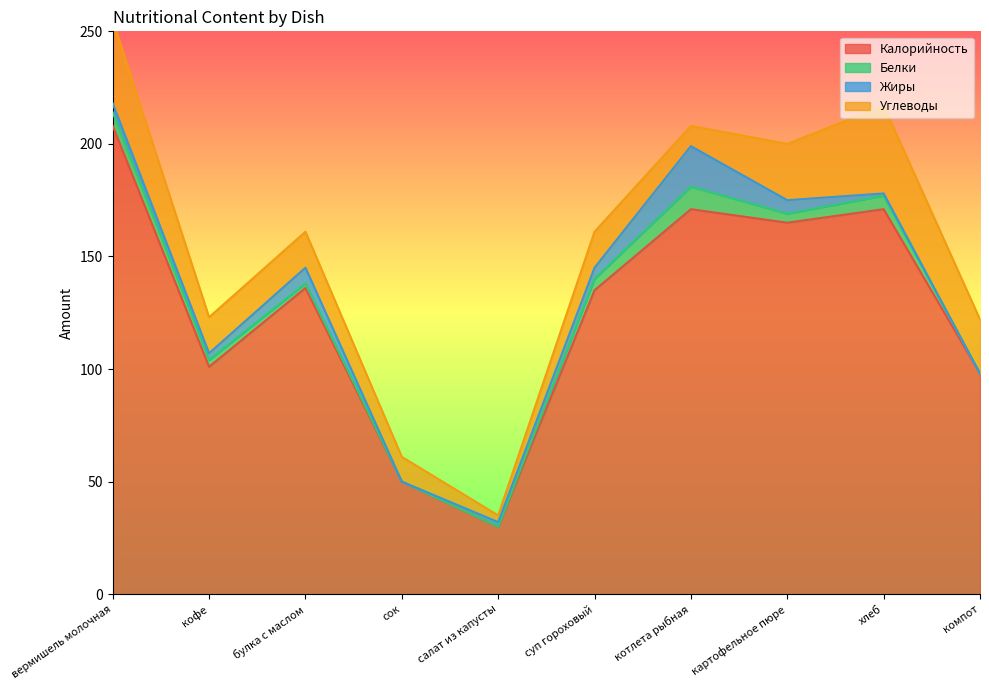

Read the Калорийность value at компот, to the nearest 5.

100